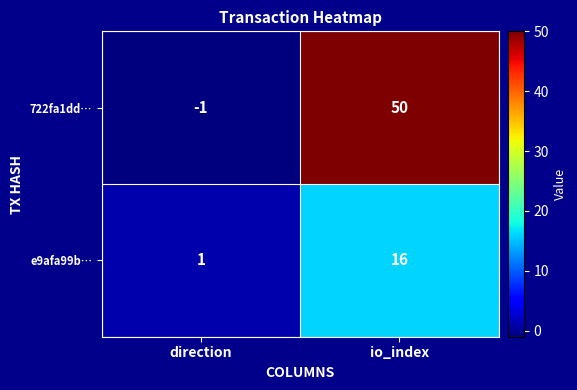

The e9afa99b… series shows 24 at io_index. True or false?

False